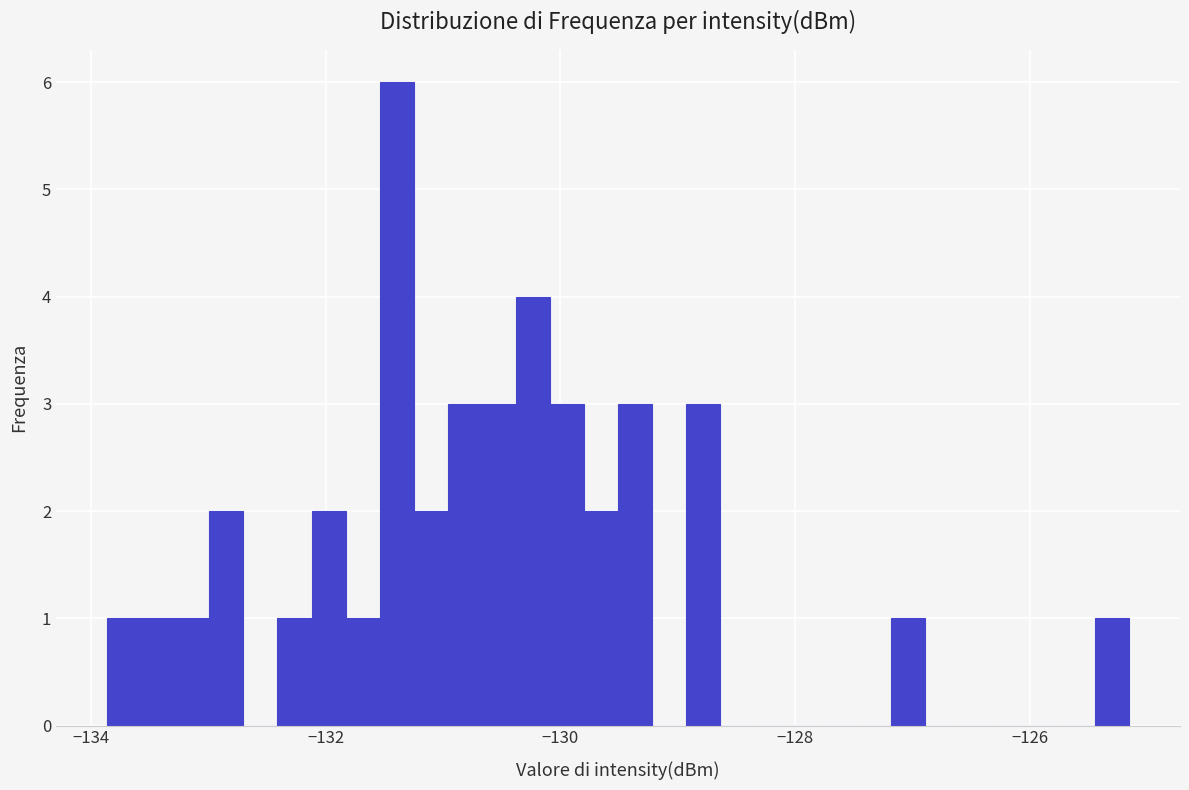

Around what value on the x-axis is the tallest bar? Give the approximate position of its centre, as read against the axis.

-131.4